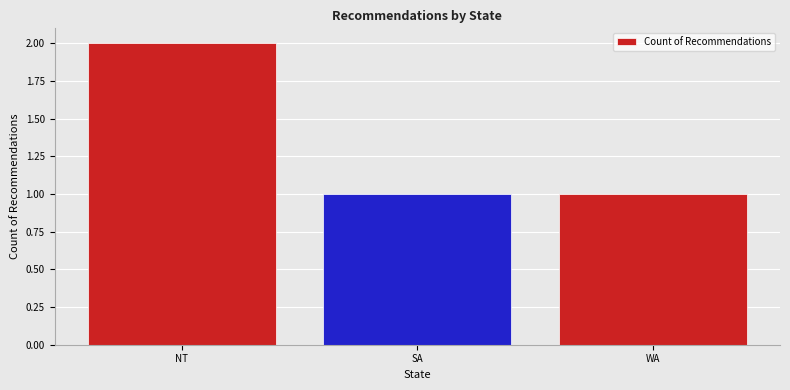

What is the average value?

1